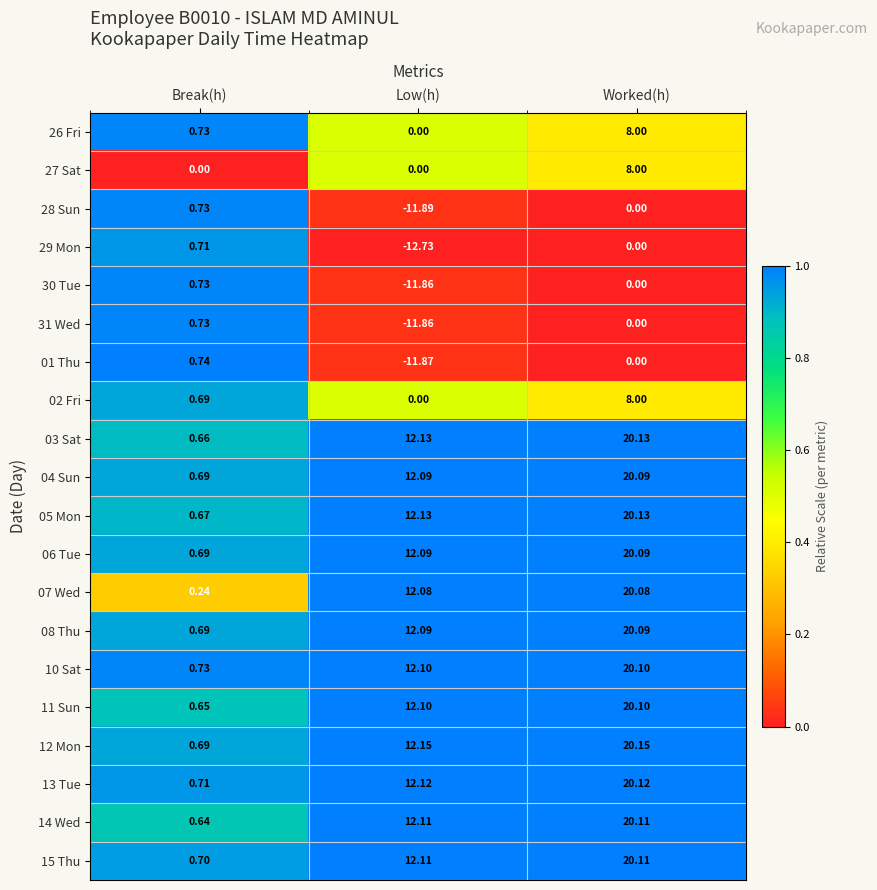

Rank the categories by 06 Tue value from highest to lowest.

Worked(h), Low(h), Break(h)